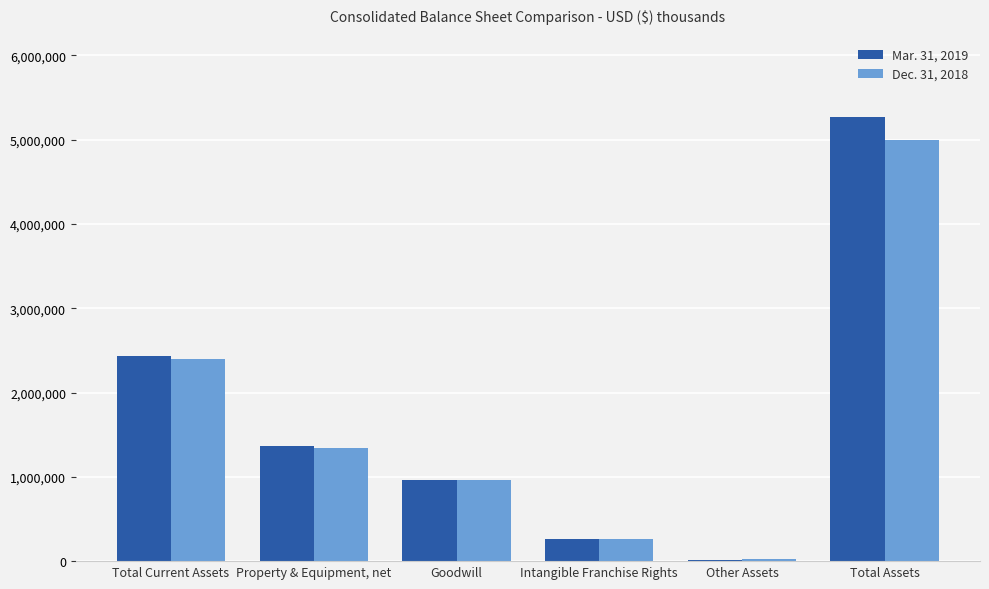

Count the number of categories in the chart.

6